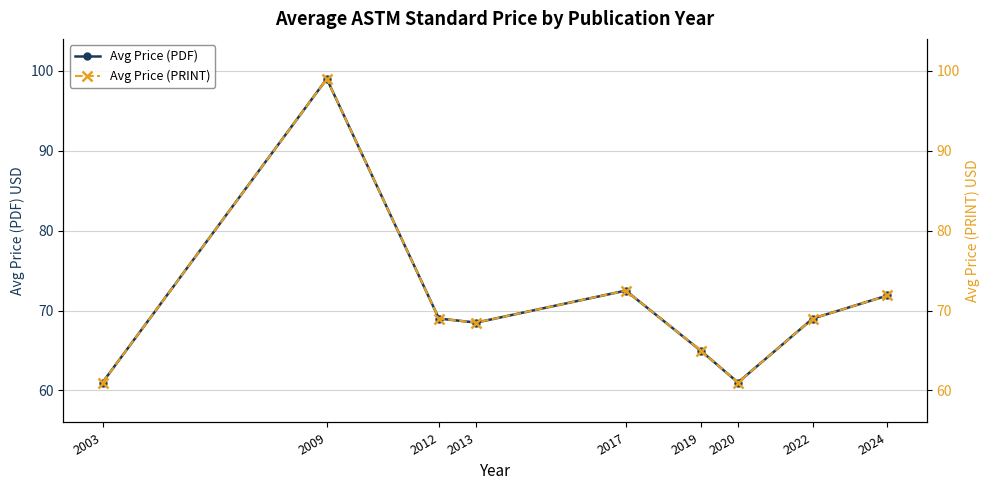

The Avg Price (PRINT) series shows 40.5 at 2017. True or false?

False